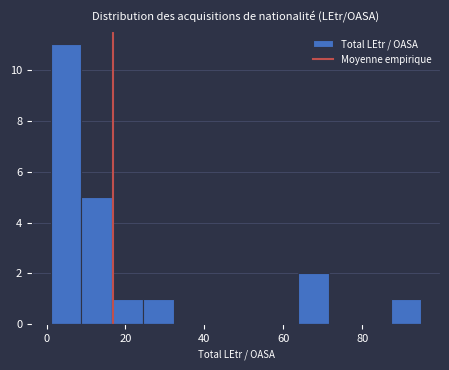

Read against the x-axis, roughly where is the centre of the tallest bar?

4